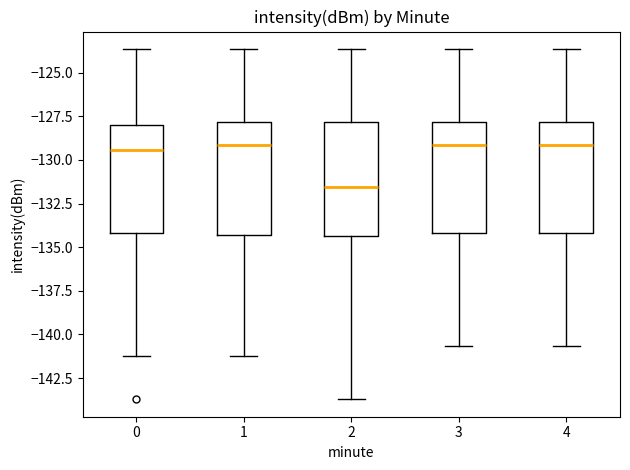

Reading left to right, transcribe this box plot: for each box, give where its median line is, the range the box spans, and where its two whiskers end, as read against the y-axis. The values are not printed on the chart, so give them approximately, as read against the axis.

0: median -129.5, box -134.0 to -128.0, whiskers -141.0 to -123.5
1: median -129.0, box -134.5 to -128.0, whiskers -141.0 to -123.5
2: median -131.5, box -134.5 to -128.0, whiskers -143.5 to -123.5
3: median -129.0, box -134.0 to -128.0, whiskers -140.5 to -123.5
4: median -129.0, box -134.0 to -128.0, whiskers -140.5 to -123.5